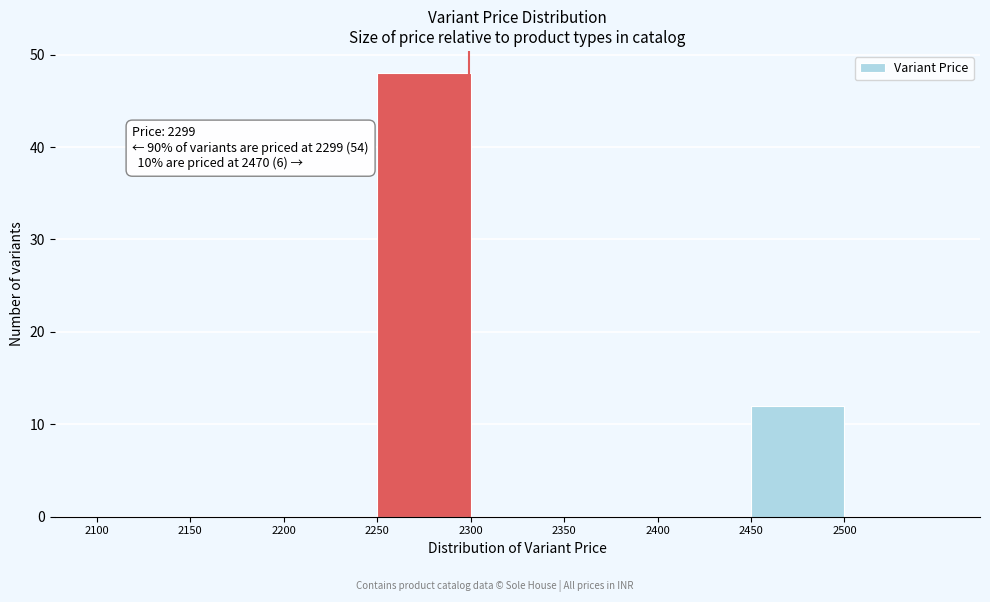

Which range on the x-axis has the tallest bar?

2250 to 2300